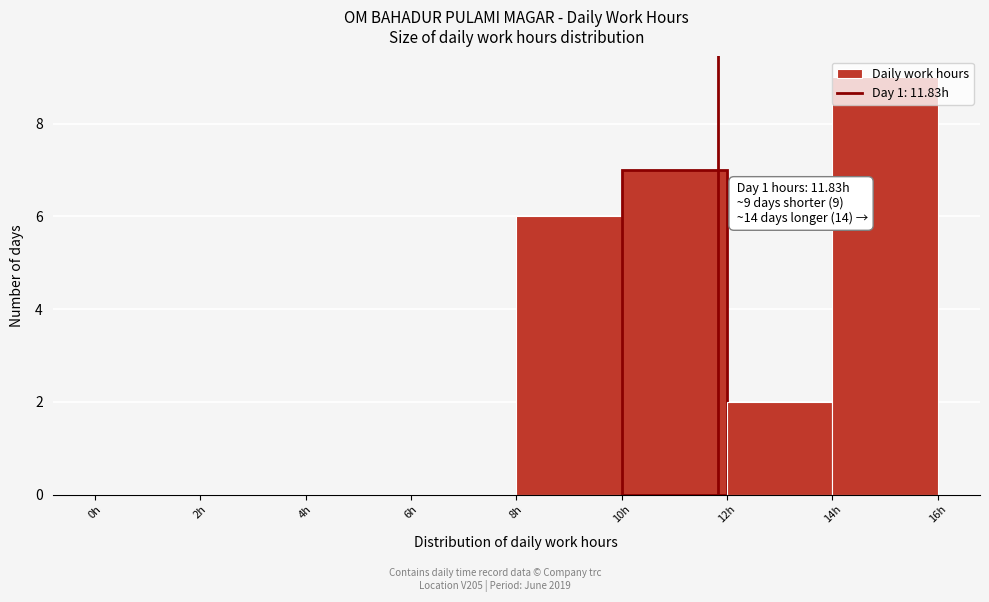

Which range on the x-axis has the tallest bar?

14 to 16